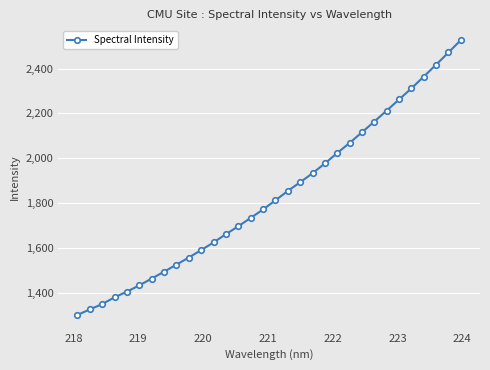

Count the number of data series in this chart.

1